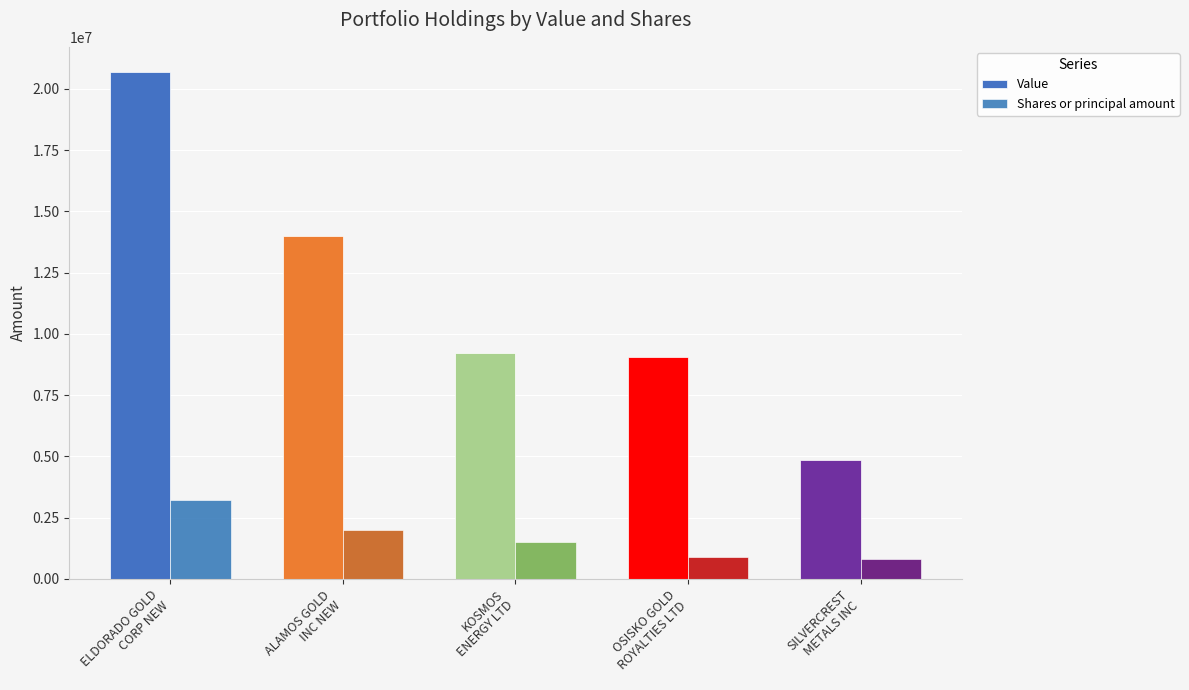

Is the value of Shares or principal amount at ALAMOS GOLD
INC NEW greater than the value of Value at KOSMOS
ENERGY LTD?

No